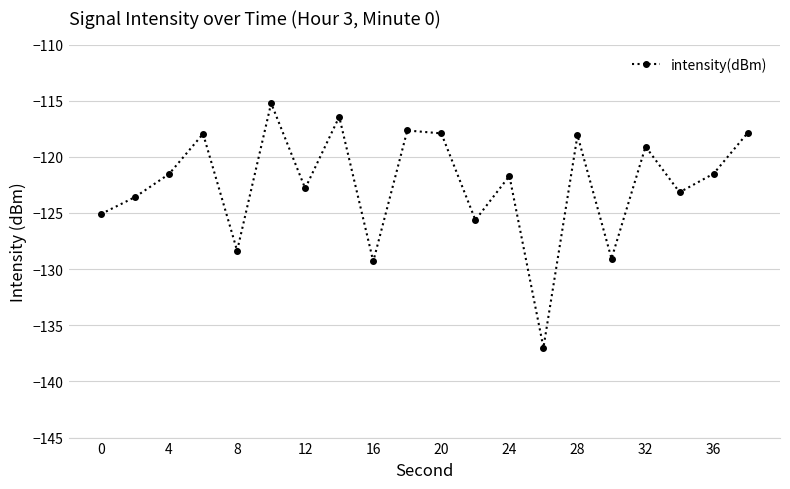

What is the difference between the second highest and minimum values?

20.6